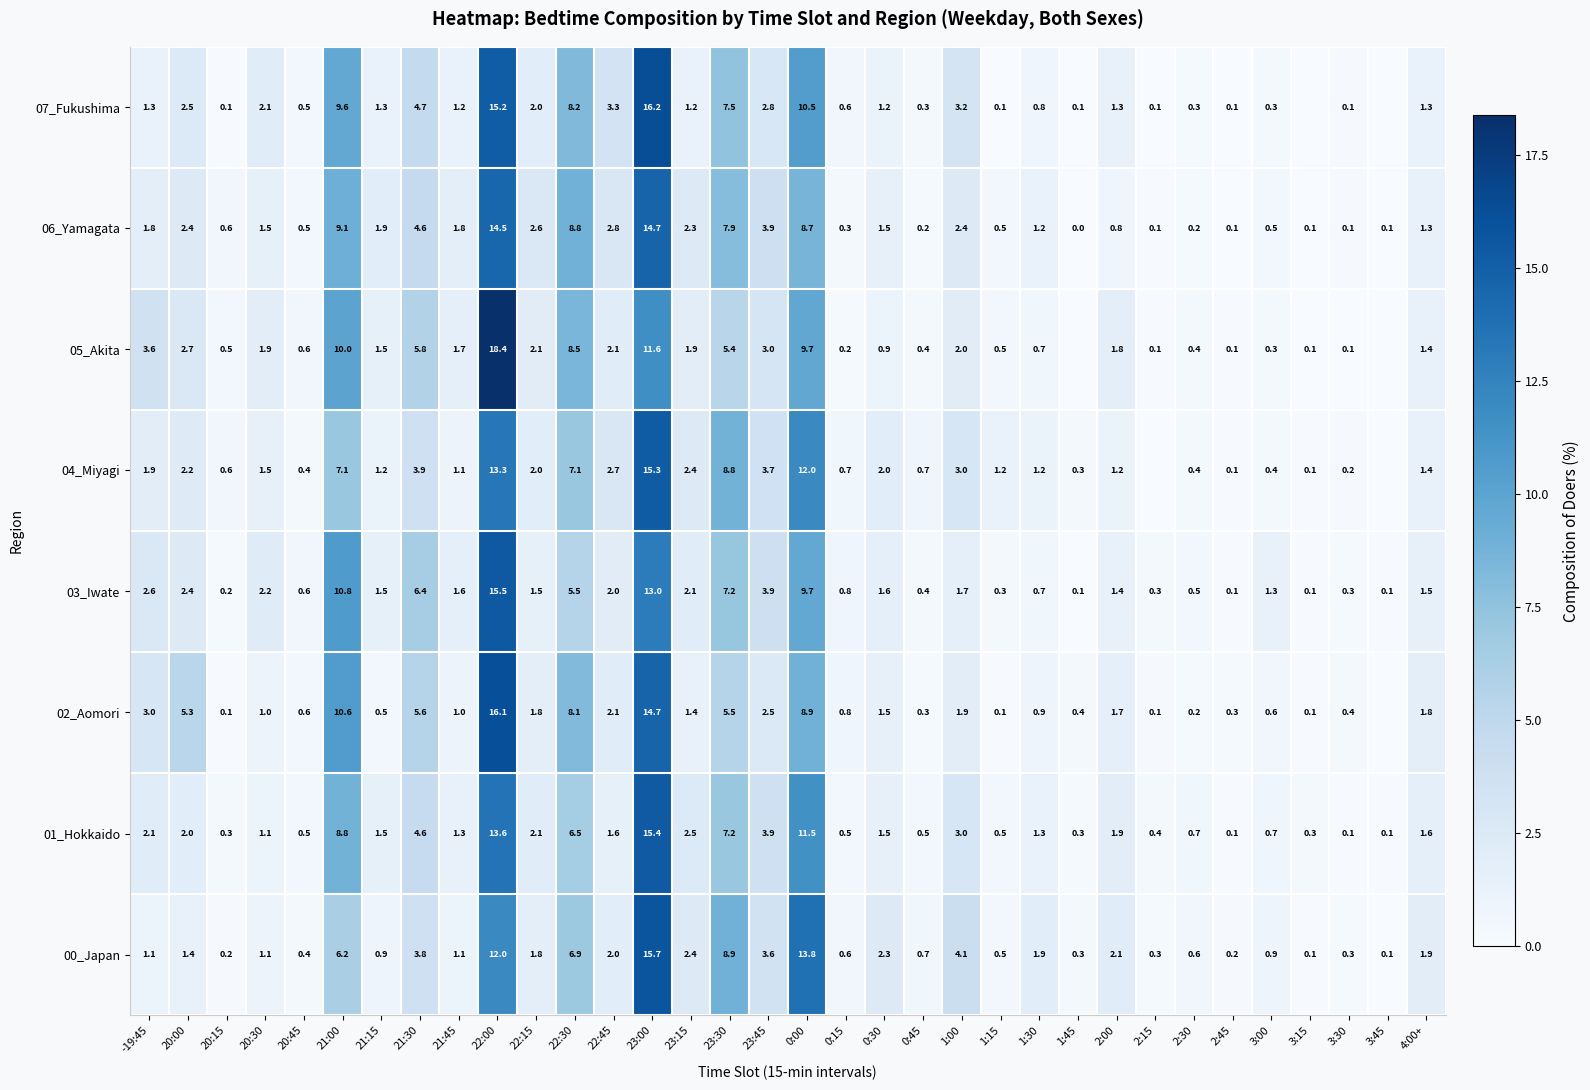

Which series changed the most between 20:30 and 0:15?

05_Akita